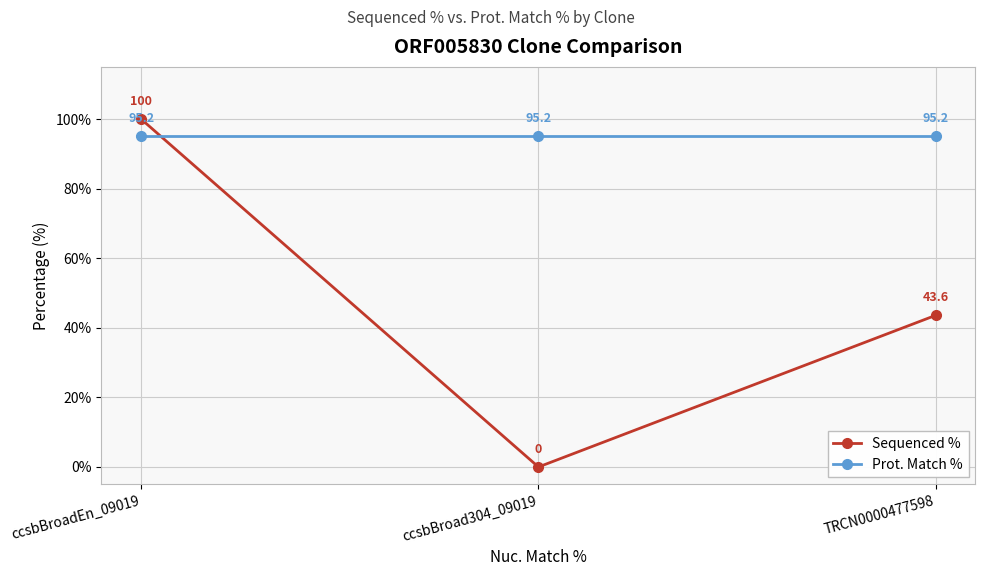

Where does the Sequenced % series first go above 43?

ccsbBroadEn_09019